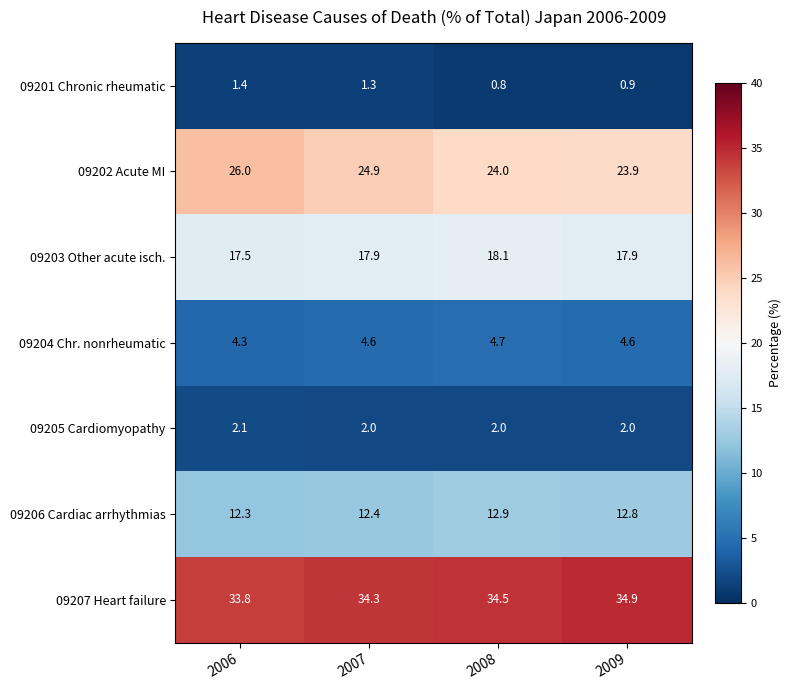

Reading left to right, list all the values displayed in this chart.

09201 Chronic rheumatic: 1.4	1.3	0.8	0.9
09202 Acute MI: 26.0	24.9	24.0	23.9
09203 Other acute isch.: 17.5	17.9	18.1	17.9
09204 Chr. nonrheumatic: 4.3	4.6	4.7	4.6
09205 Cardiomyopathy: 2.1	2.0	2.0	2.0
09206 Cardiac arrhythmias: 12.3	12.4	12.9	12.8
09207 Heart failure: 33.8	34.3	34.5	34.9